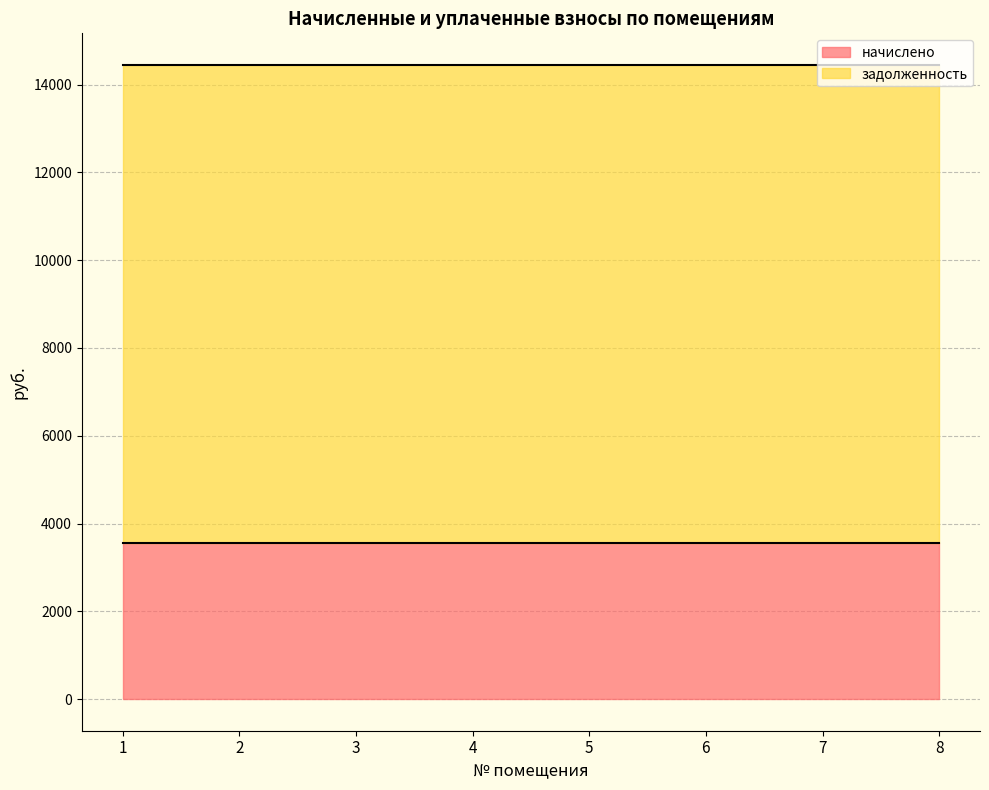

Rank the series by their average value, from lowest to highest.

начислено, задолженность